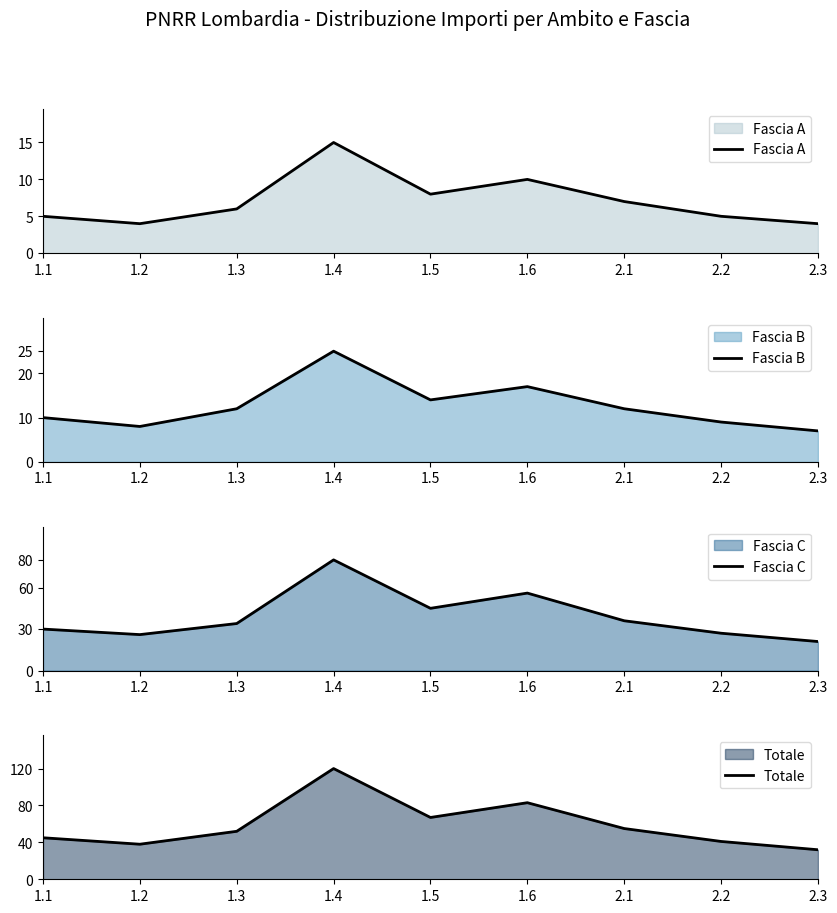

Reading left to right, what are all the values shown in this chart?

Fascia A: 5	4	6	15	8	10	7	5	4
Fascia B: 10	8	12	25	14	17	12	9	7
Fascia C: 30	26	34	80	45	56	36	27	21
Totale: 45	38	52	120	67	83	55	41	32